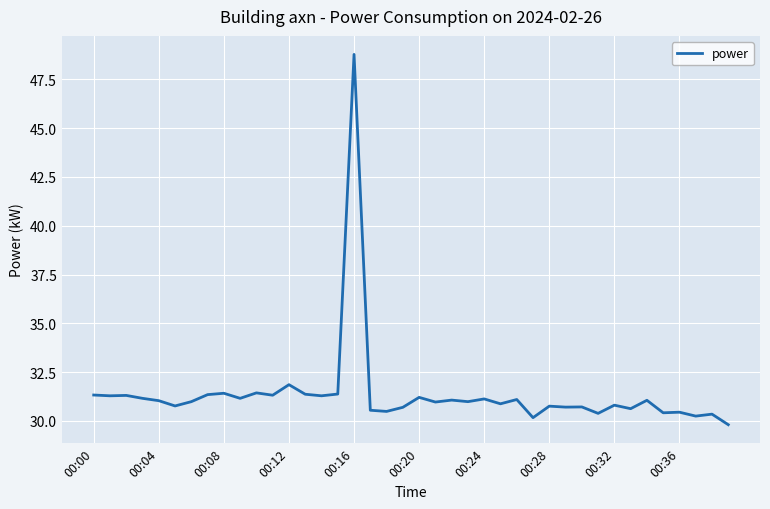

What is the smallest value displayed?

29.8